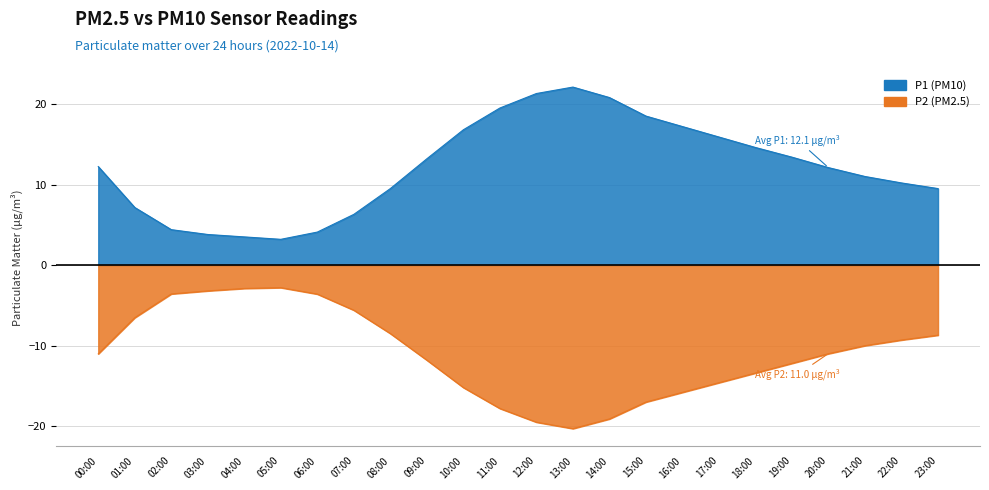

Which series changed the most between 01:00 and 17:00?

P1